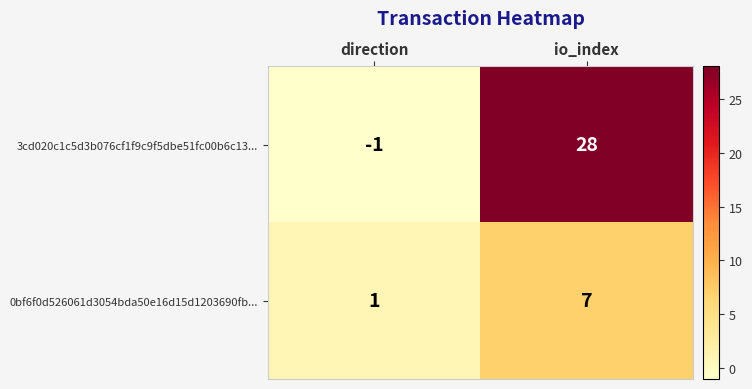

True or false: 3cd020c1c5d3b076cf1f9c9f5dbe51fc00b6c13... has a value of 28 at io_index.

True